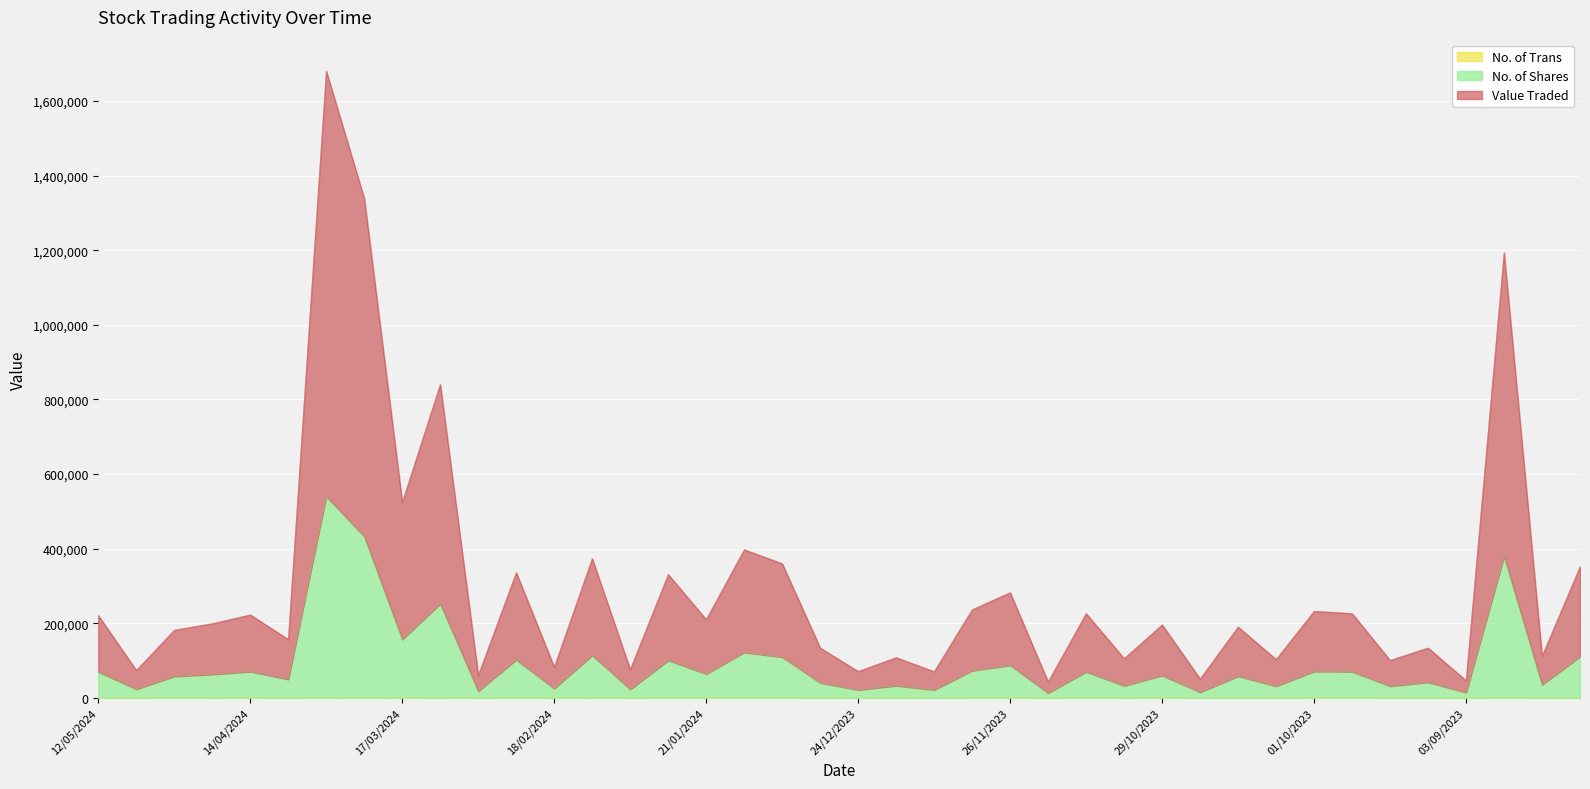

True or false: No. of Shares and No. of Trans intersect in this chart.

False